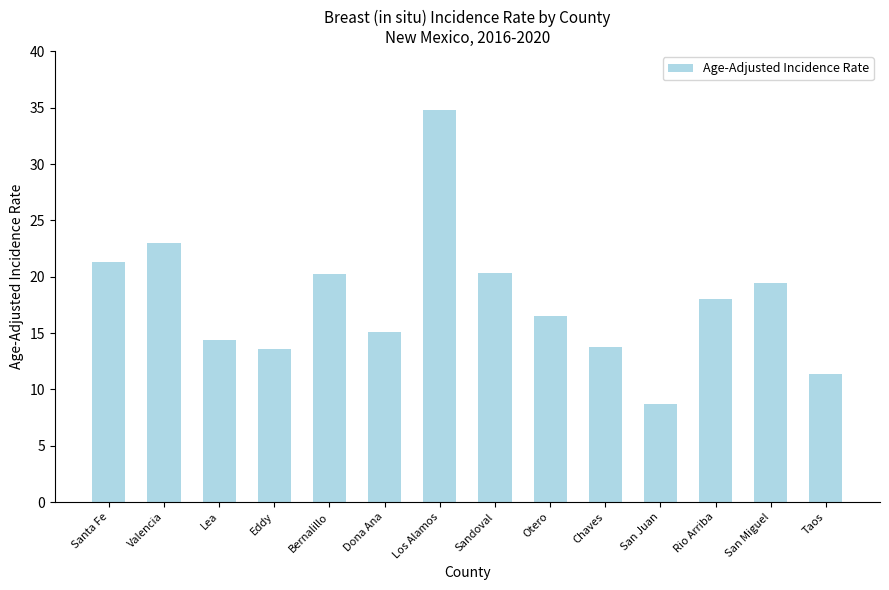

What is the label of the 11th bar from the left?

San Juan